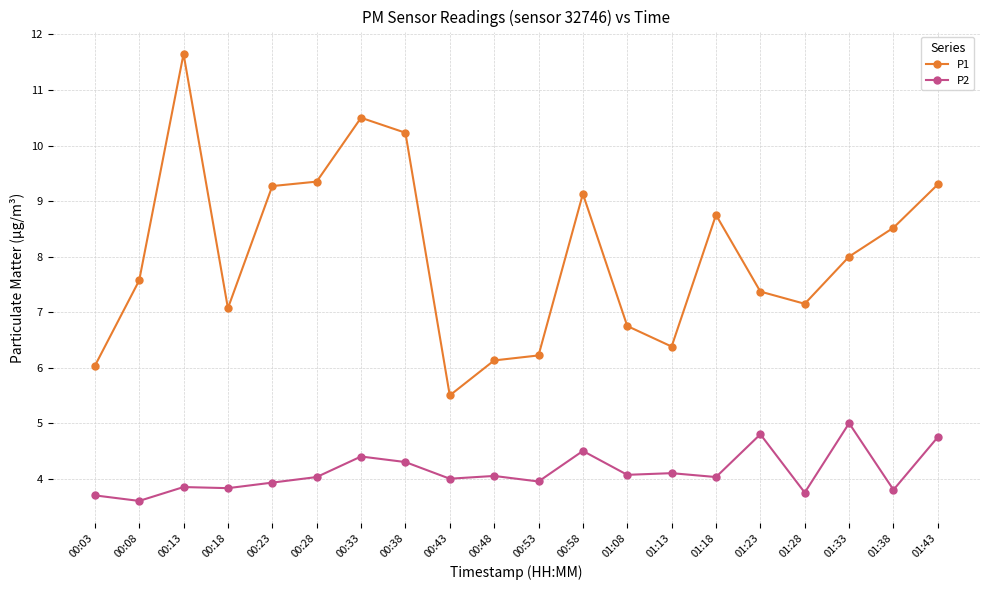

Which series has the widest spread of values?

P1